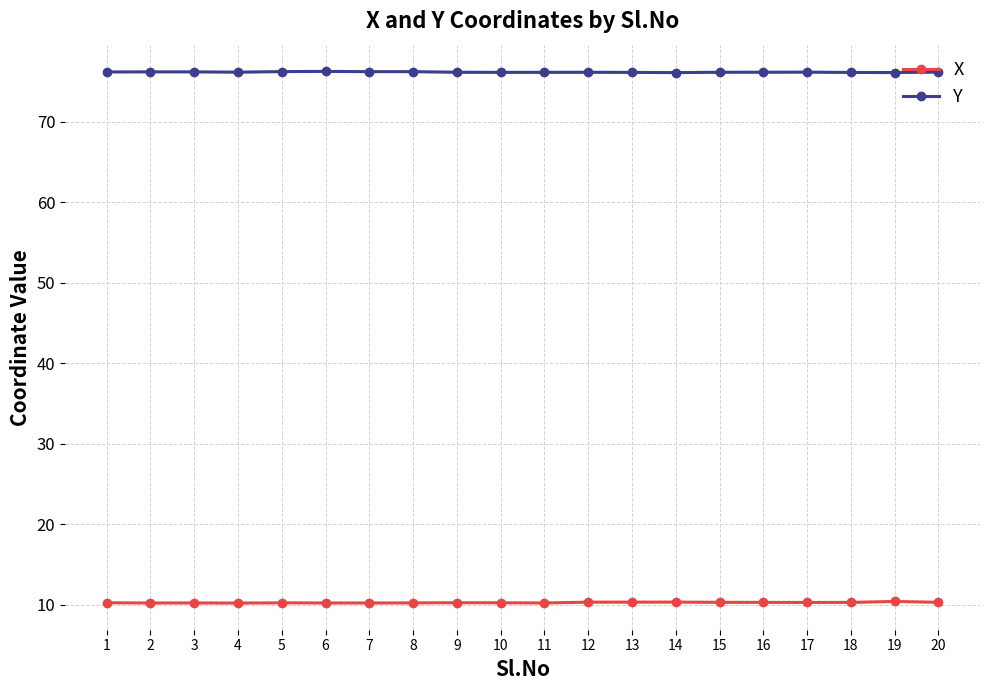

How many lines are shown in the chart?

2